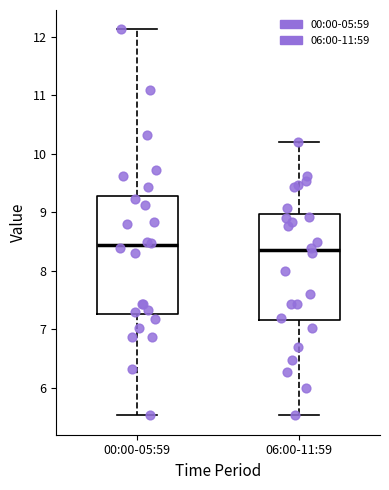

Where does the median line of the box for 06:00-11:59 sit on the y-axis? The values are not printed on the chart, so give them approximately, as read against the axis.

8.4